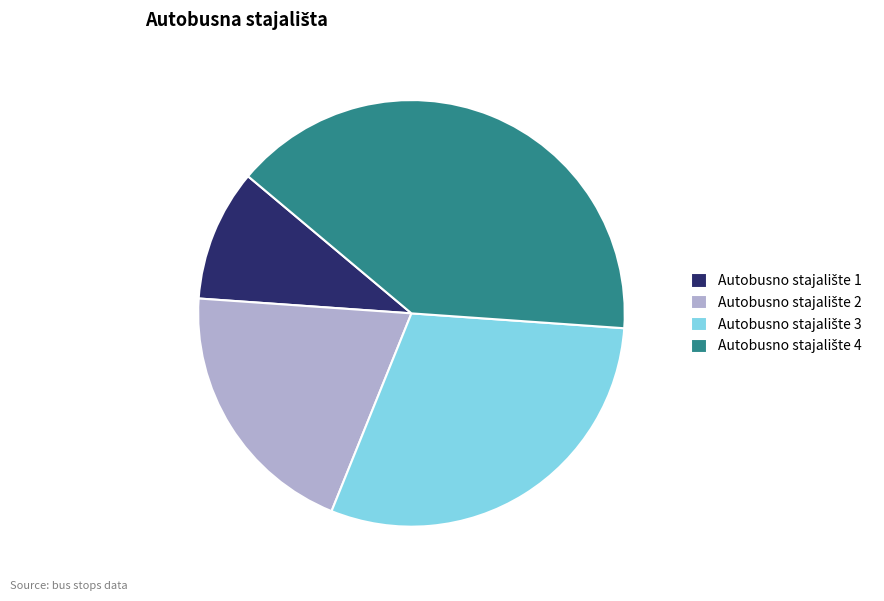

Is there any slice that represents more than half of the pie?

No